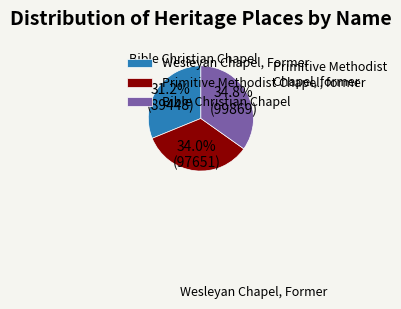

What is the change in value from Wesleyan Chapel, Former to Bible Christian Chapel?

+10421